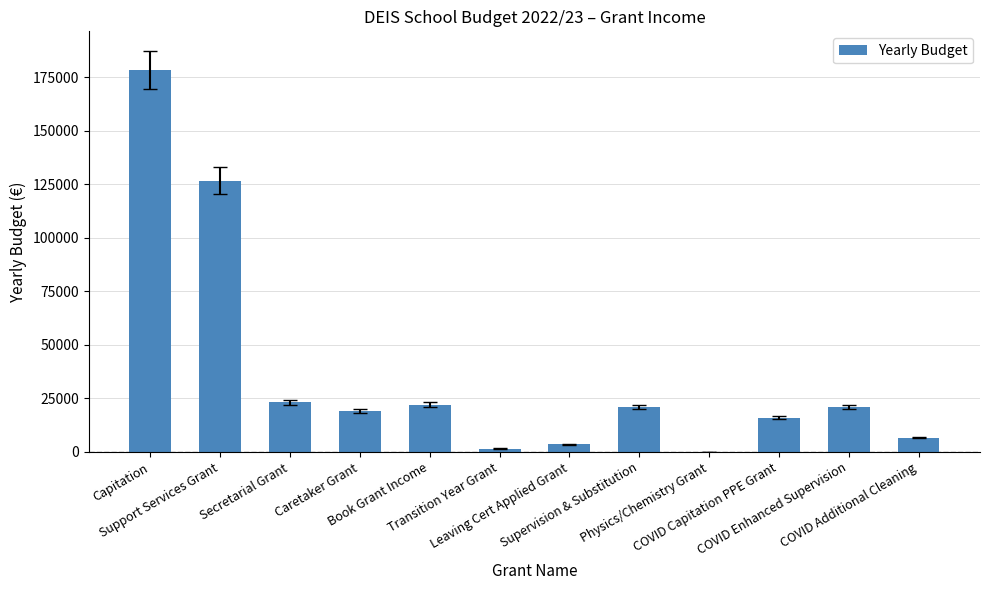

Which label corresponds to the largest value in the chart?

Capitation